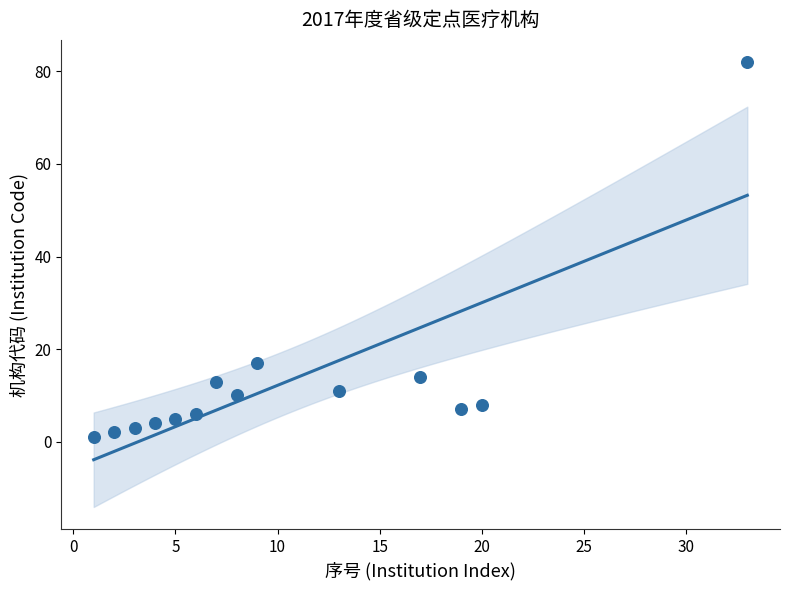

What Y value in the scatter plot is closest to 41?

17